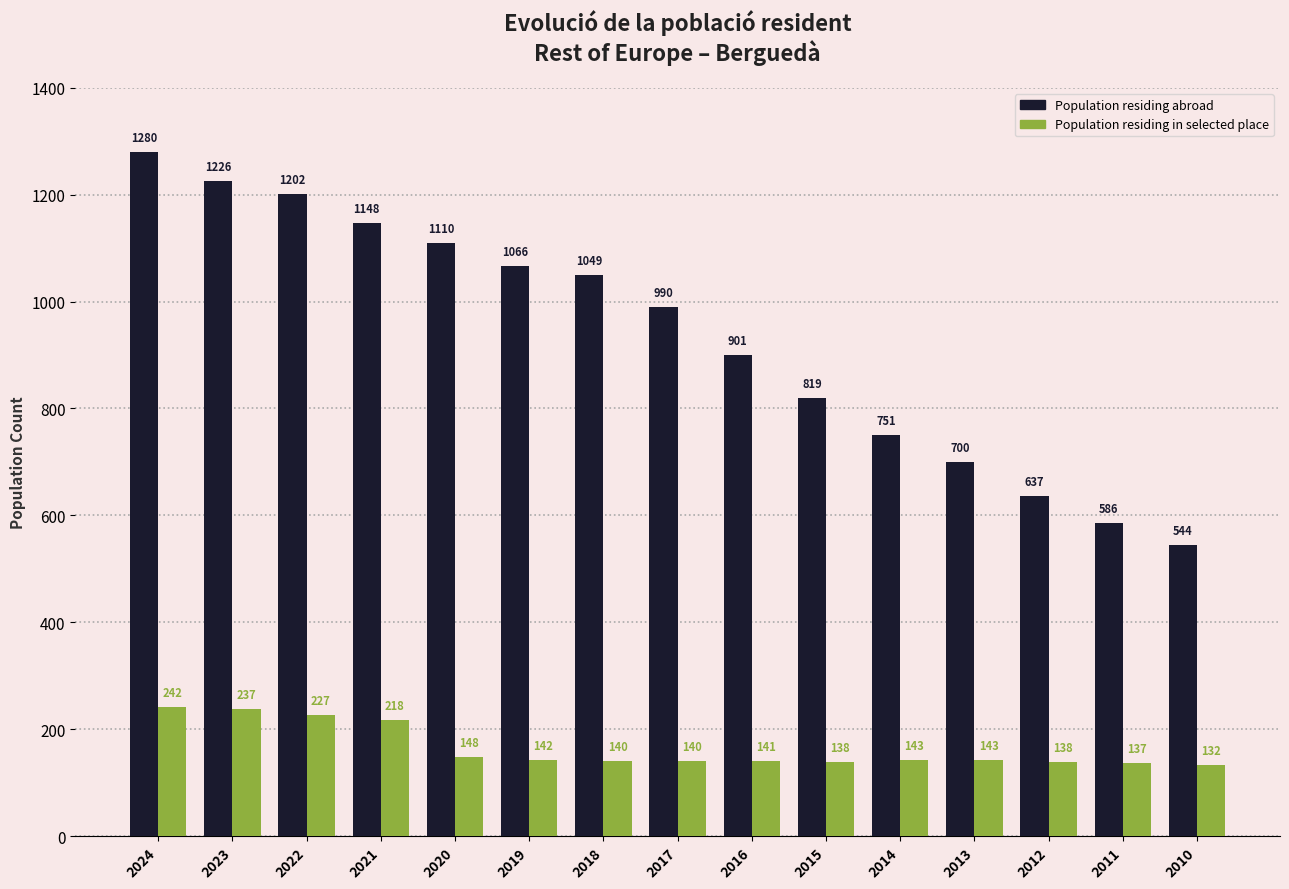

Which label corresponds to the largest value in the chart?

2024